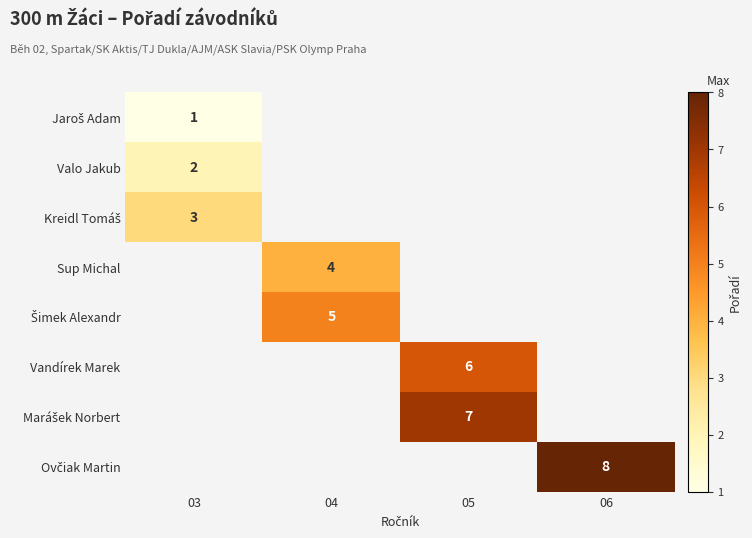

What is the smallest value displayed?

1.0